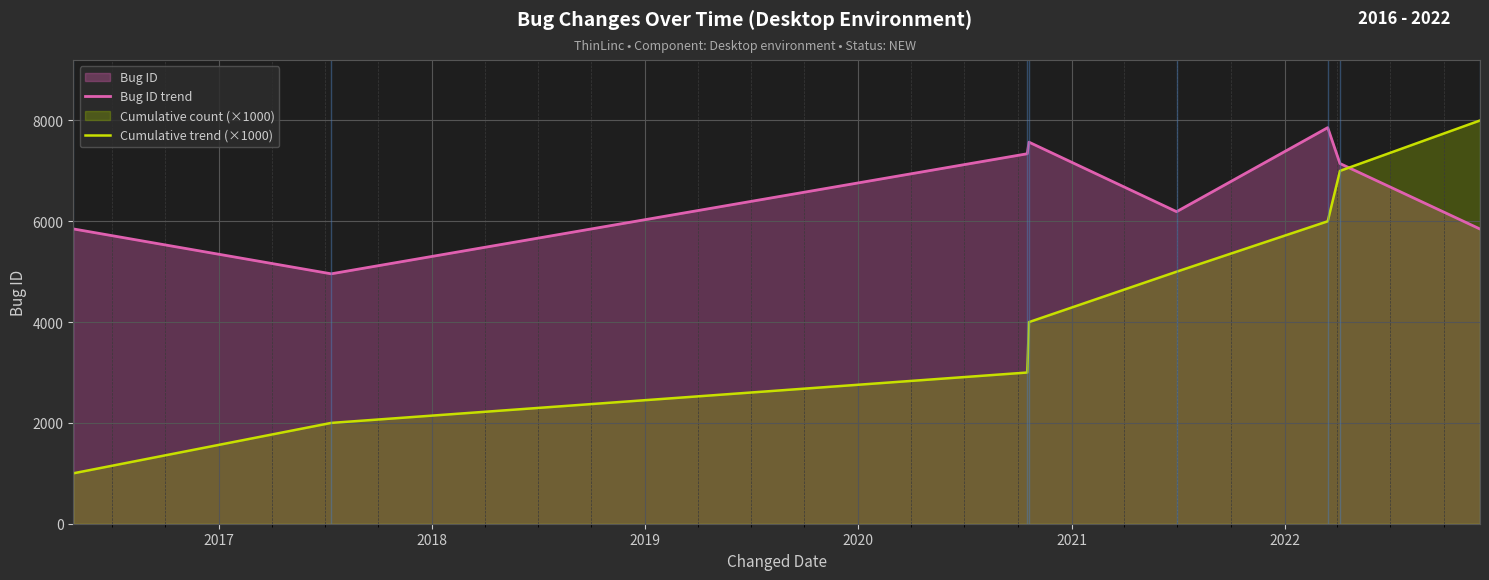

True or false: Cumulative trend (×1000) and Bug ID trend cross at least once.

True